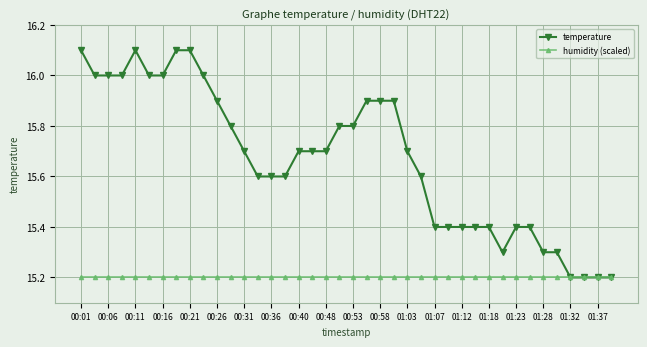

Which series has the largest total across all categories?

temperature